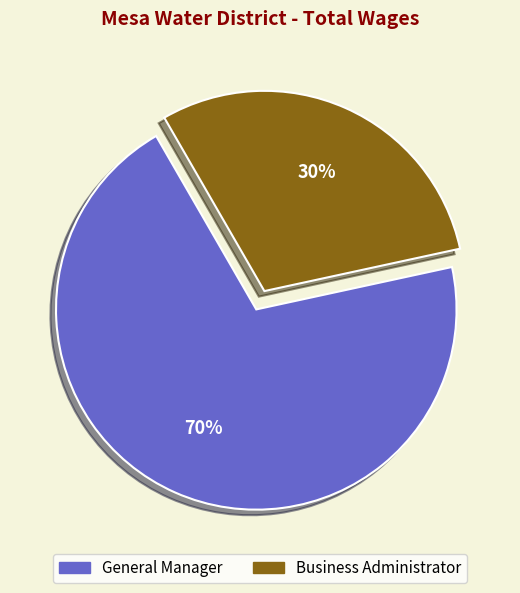

Between General Manager and Business Administrator, which is larger?

General Manager